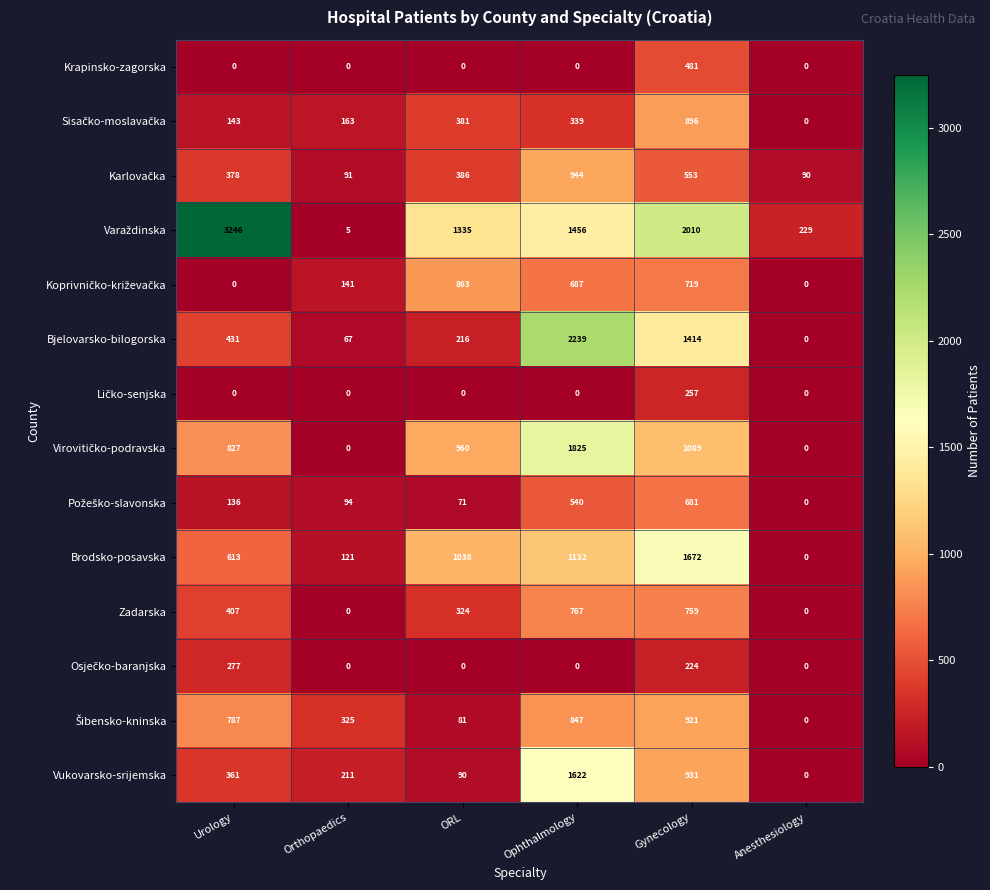

What is the difference between the highest and lowest values at Urology?

3246